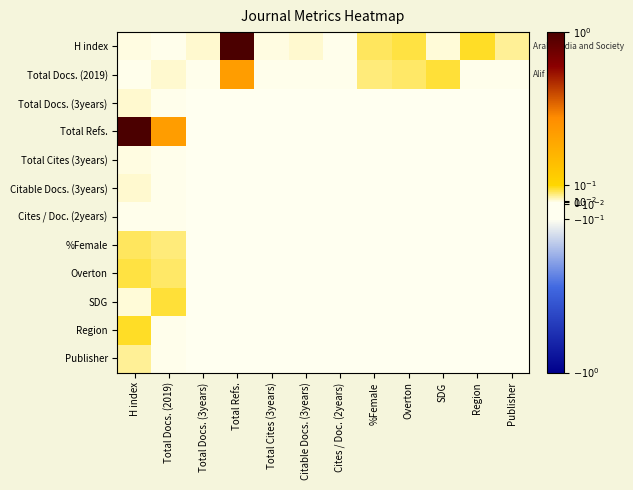

Which series has the largest range (max minus min)?

H index